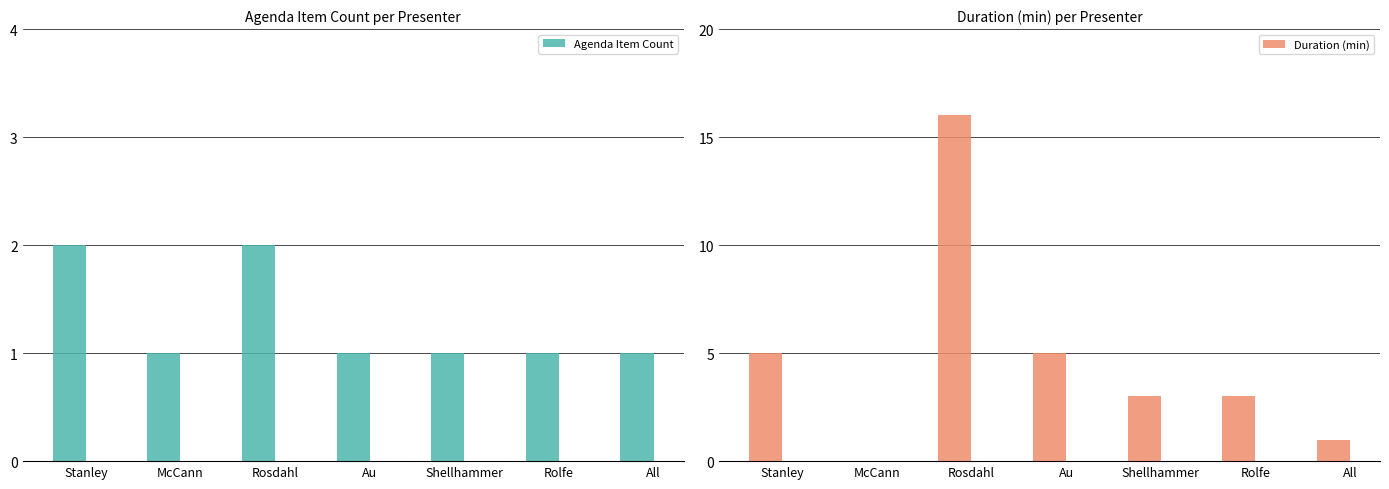

Reading left to right, what are all the values shown in this chart?

Agenda Item Count: Stanley=2	McCann=1	Rosdahl=2	Au=1	Shellhammer=1	Rolfe=1	All=1
Duration (min): Stanley=5	McCann=0	Rosdahl=16	Au=5	Shellhammer=3	Rolfe=3	All=1